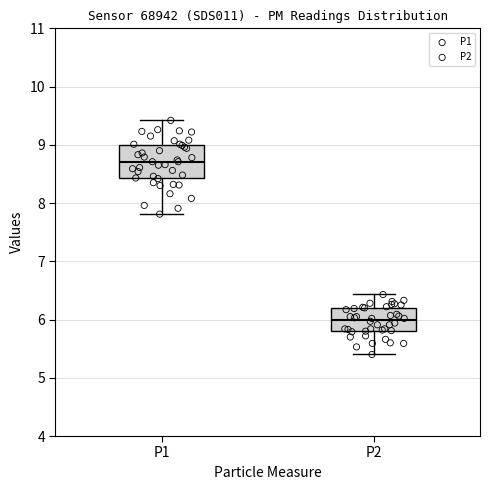

Reading left to right, transcribe this box plot: for each box, give where its median line is, the range the box spans, and where its two whiskers end, as read against the y-axis. The values are not printed on the chart, so give them approximately, as read against the axis.

P1: median 8.7, box 8.4 to 9.0, whiskers 7.8 to 9.4
P2: median 6.0, box 5.8 to 6.2, whiskers 5.4 to 6.4